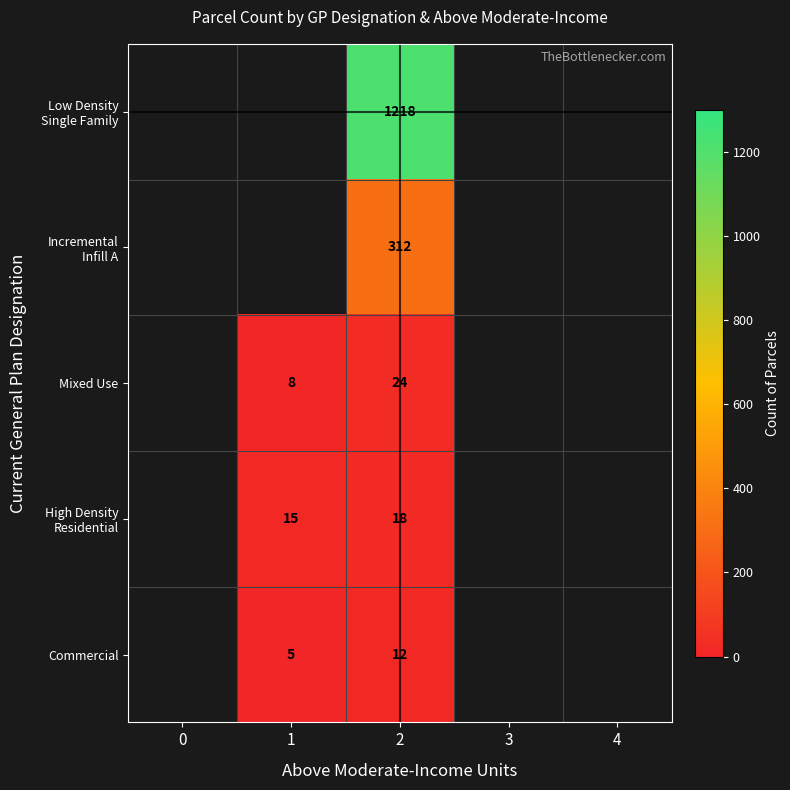

At which category is the sum across all series the highest?

2